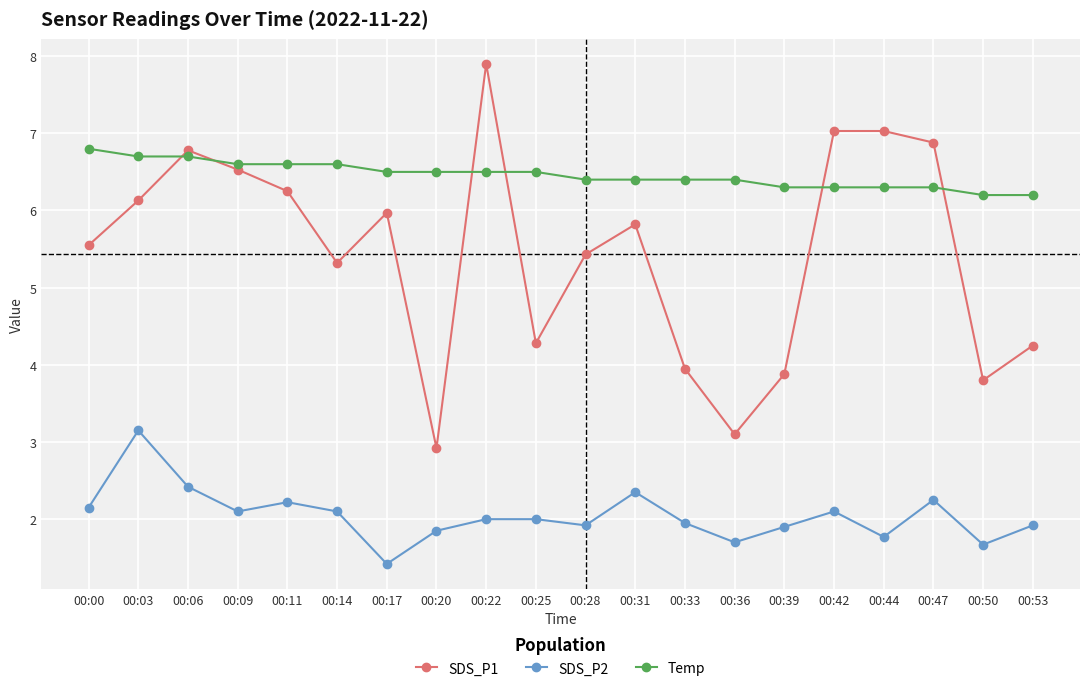

What is the value of the SDS_P1 point at the 12th from the left?

5.8